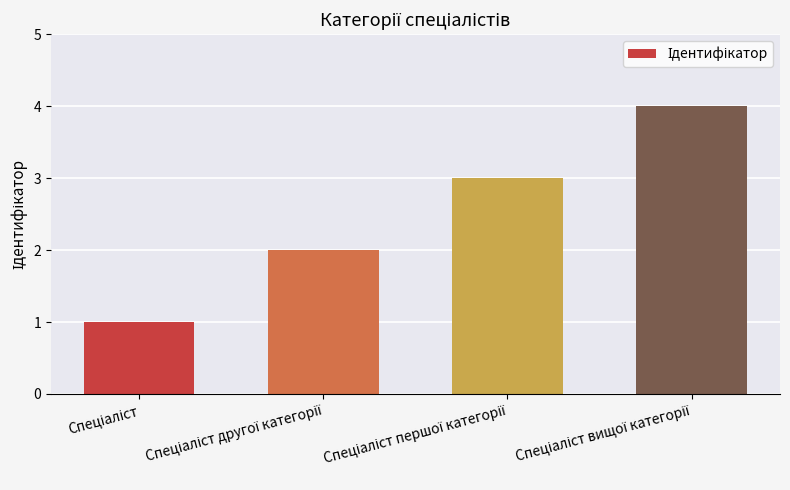

What is the maximum value shown in the chart?

4